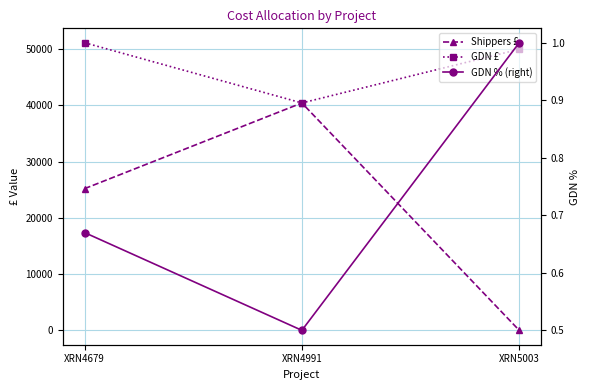

At which label does Shippers £ reach its minimum?

XRN5003